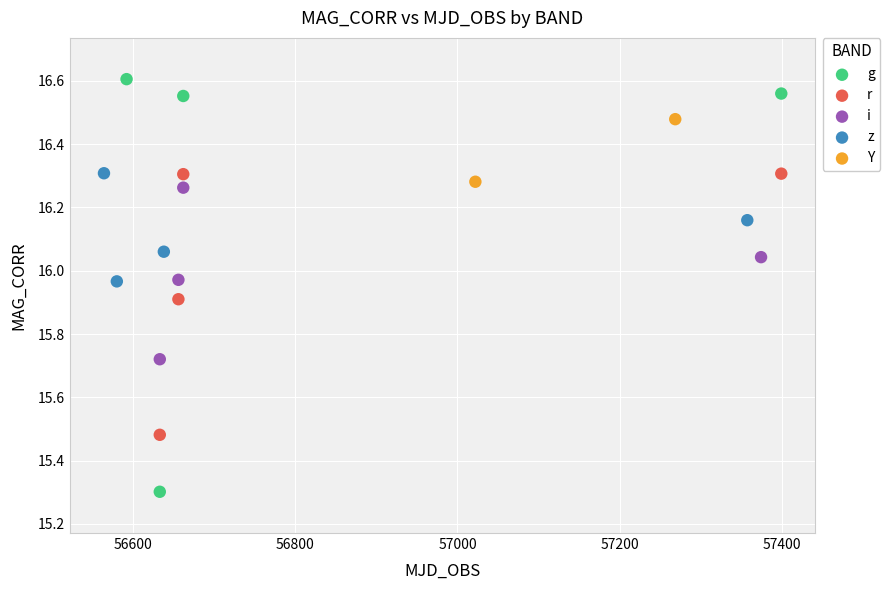

Which series reaches the minimum Y coordinate?

g